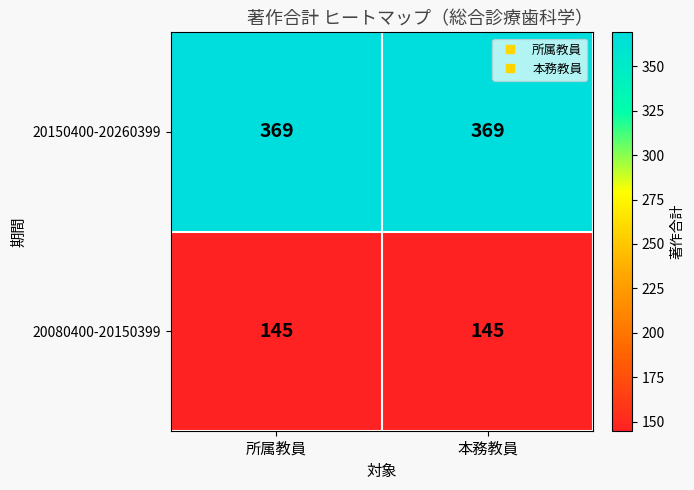

True or false: 20150400-20260399 has a value of 540 at 本務教員.

False